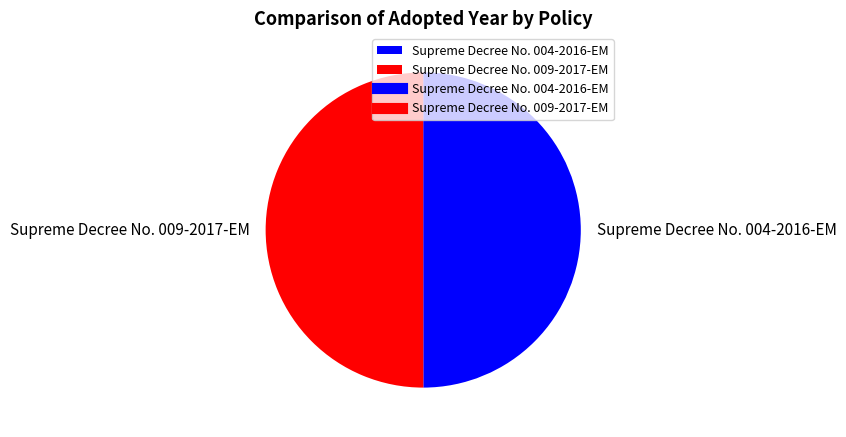

The Supreme Decree No. 009-2017-EM slice represents 50% of the pie. True or false?

True